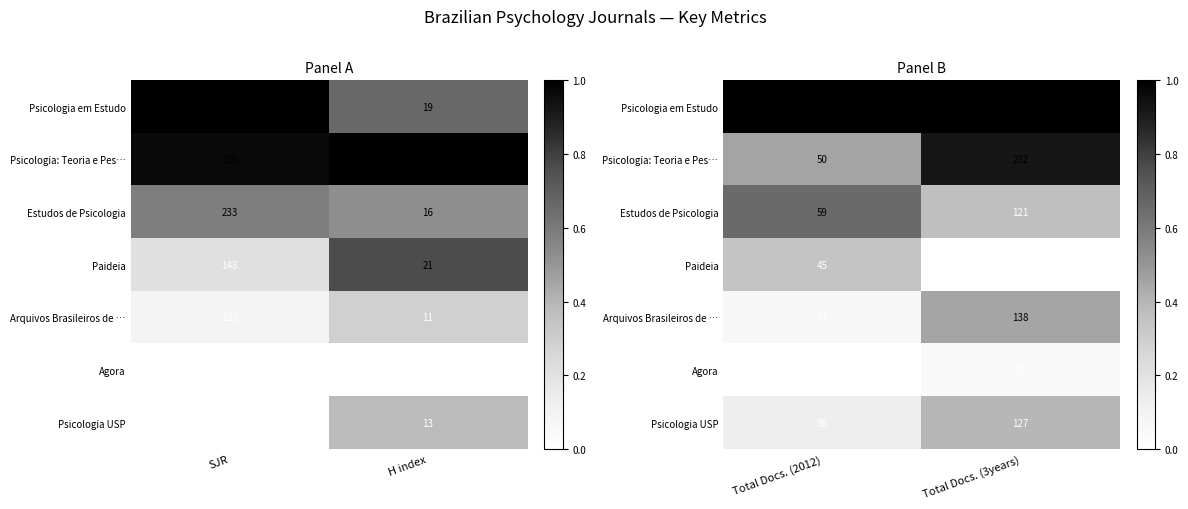

Count the Psicologia: Teoria e Pes… values in the range 0 to 1.

2